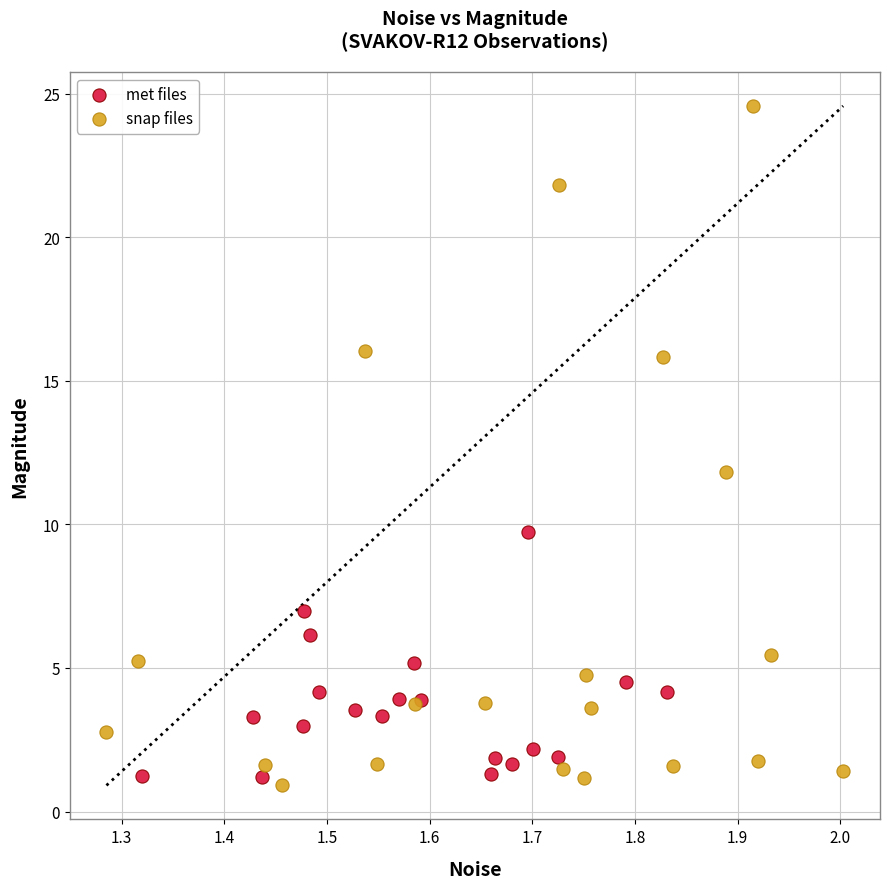

Which series reaches the maximum Y coordinate?

snap files